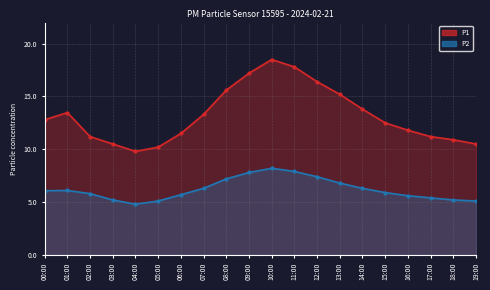

At which label is P2 closest to 6?

00:00